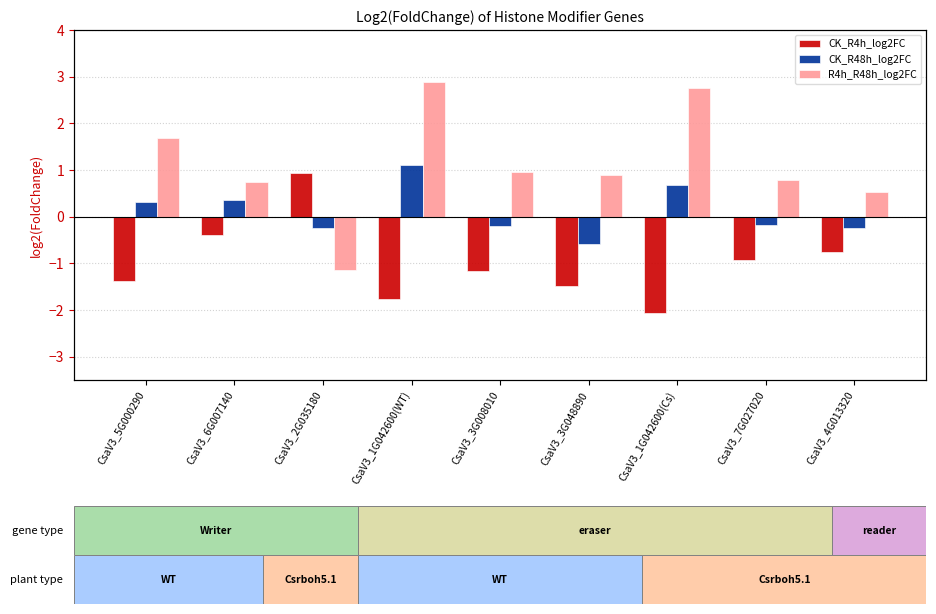

How many bars are there in total?

27